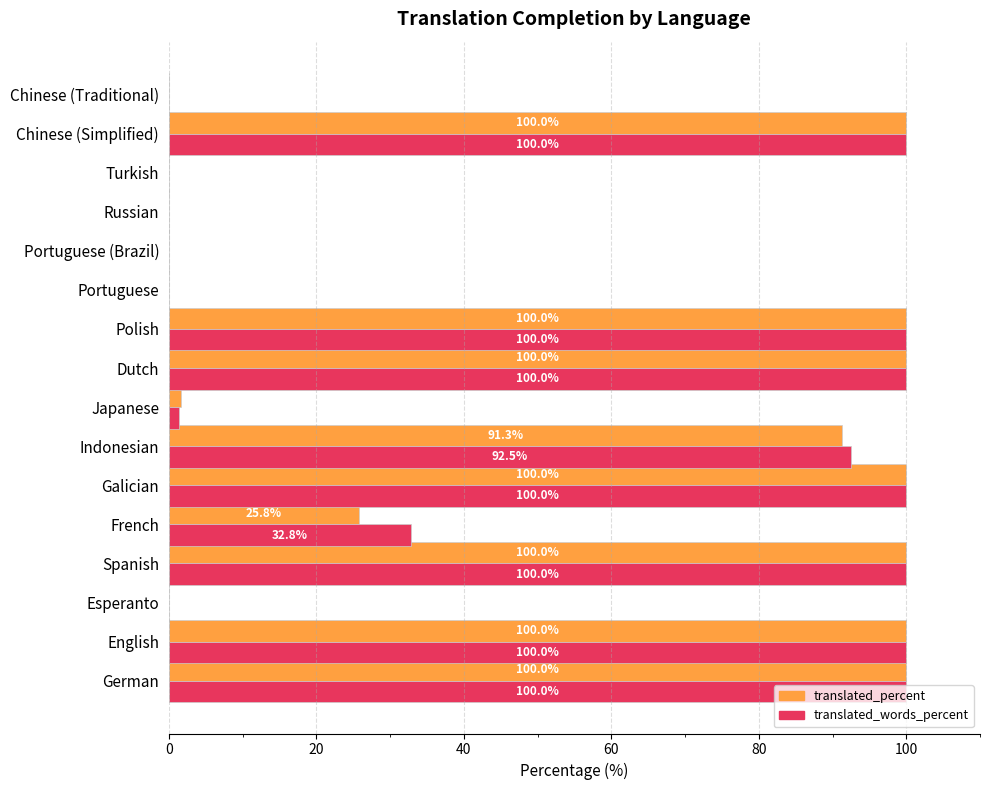

What is the highest value of the translated_words_percent series?

100.0